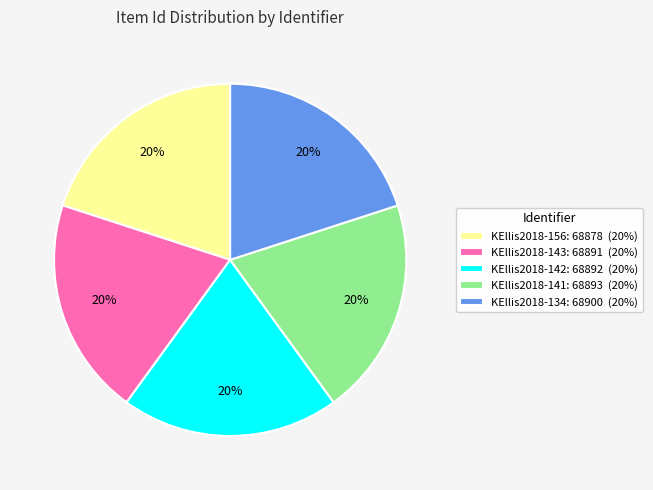

How many segments does this pie chart have?

5